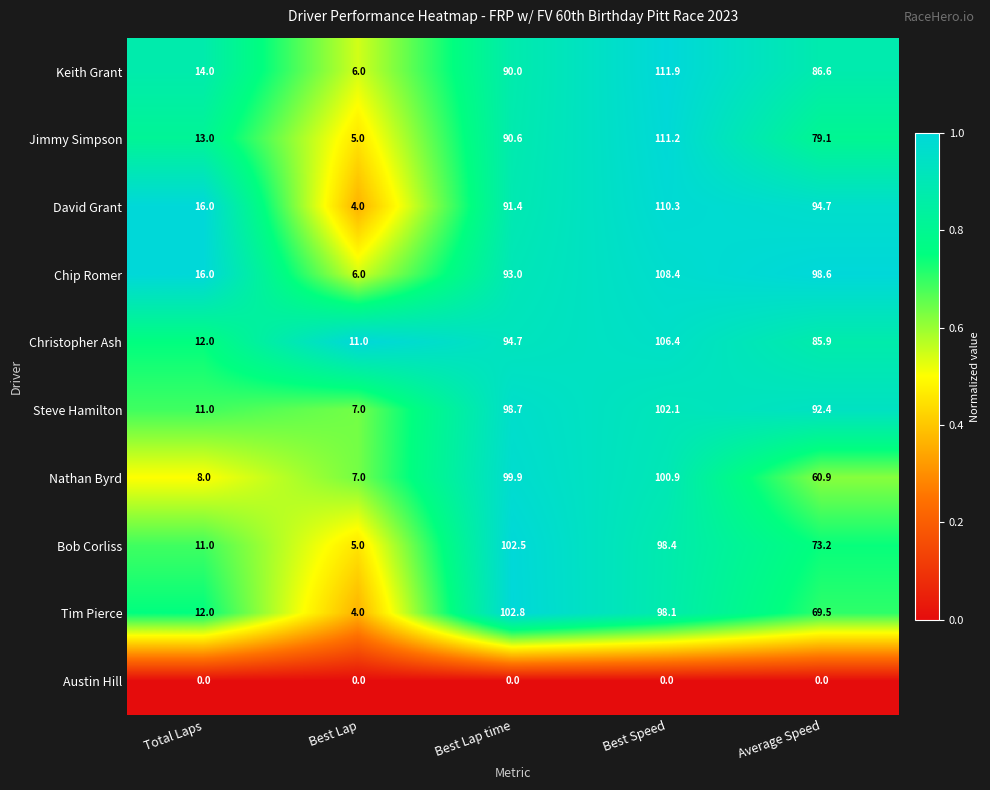

Is the value of Chip Romer at Average Speed greater than the value of Austin Hill at Total Laps?

Yes